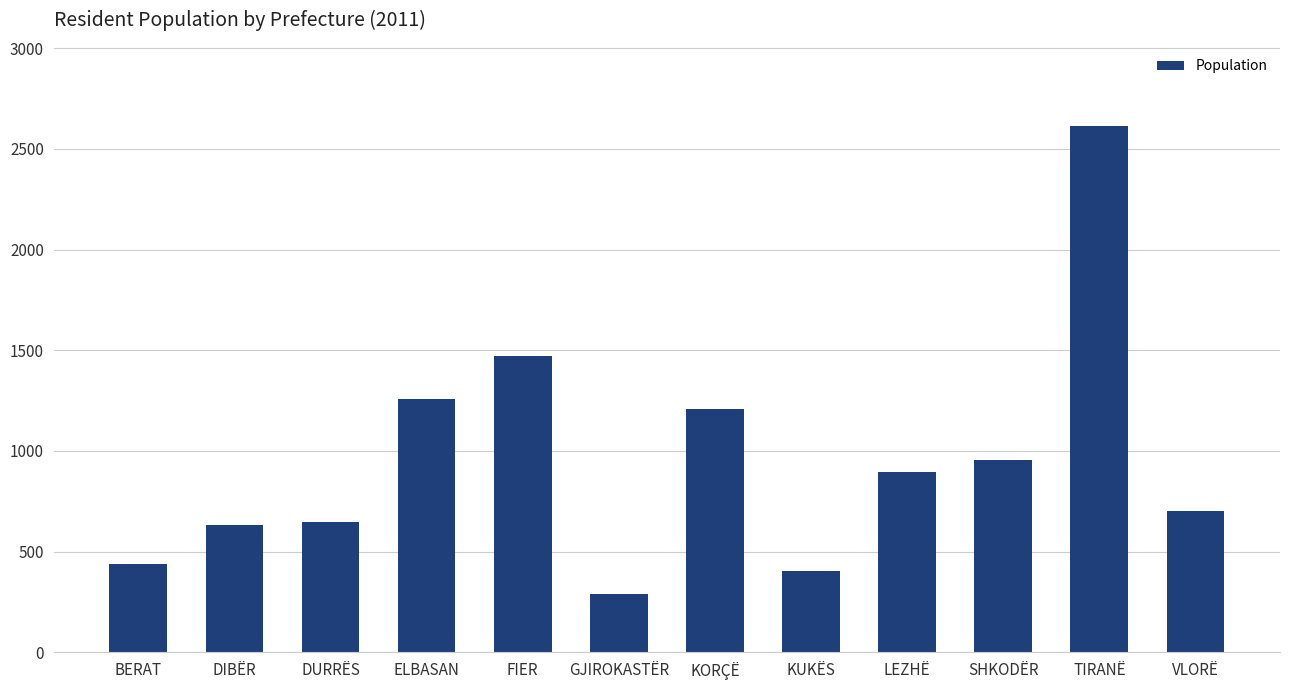

True or false: the data shows 404 at KUKËS.

True